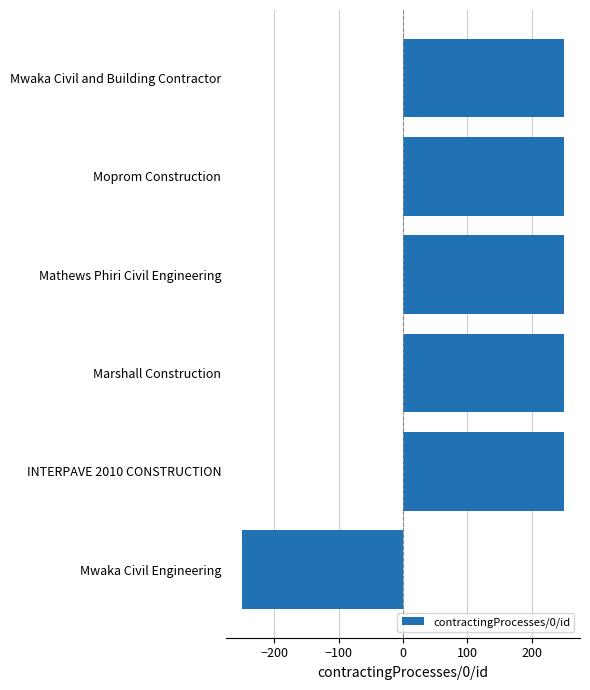

Reading bottom to top, extract all data points from this chart.

Mwaka Civil Engineering=-250	INTERPAVE 2010 CONSTRUCTION=250	Marshall Construction=250	Mathews Phiri Civil Engineering=250	Moprom Construction=250	Mwaka Civil and Building Contractor=250